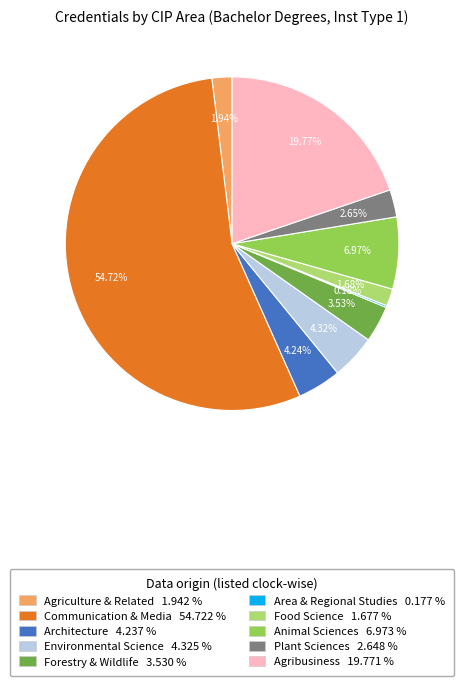

What portion of the pie excludes Forestry & Wildlife?

96.5%